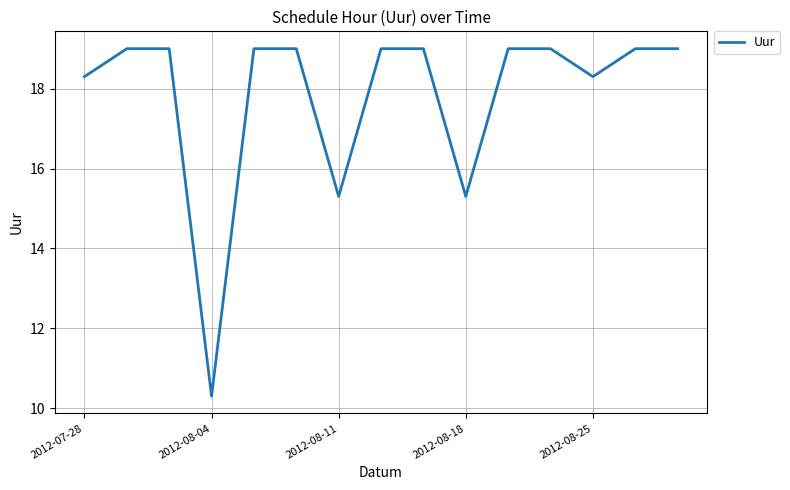

What is the difference between the maximum and minimum values?

8.7